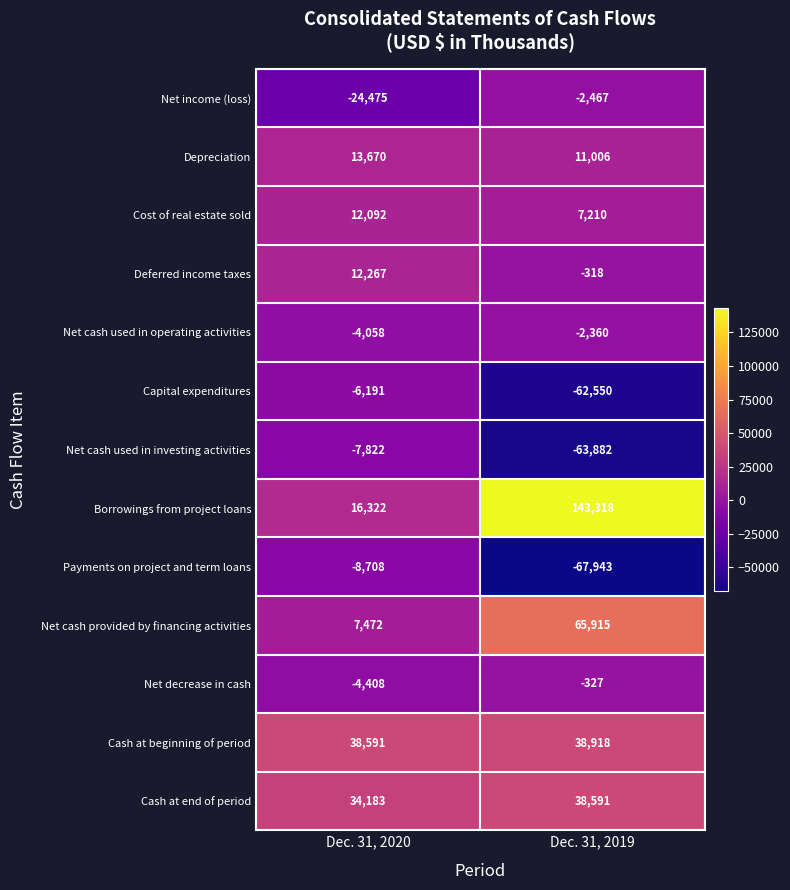

What is the average value of the Net cash used in operating activities series?

-3209